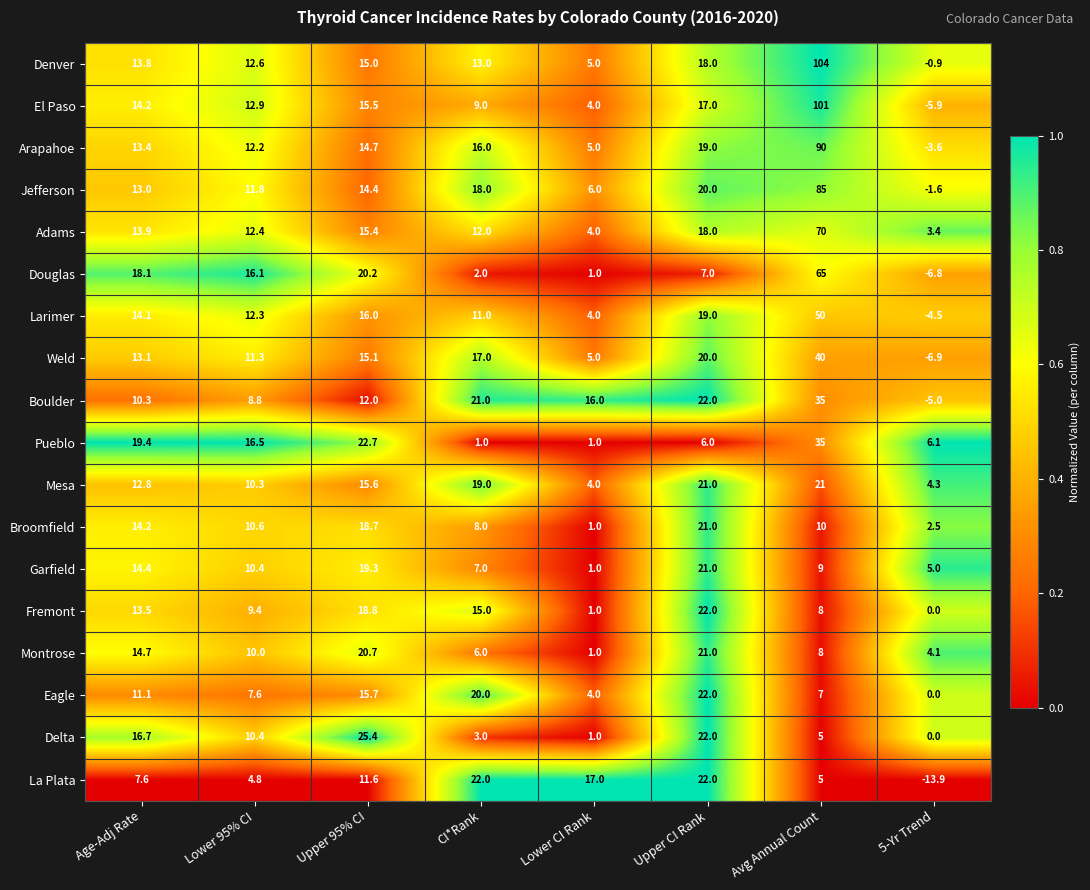

The value of Arapahoe at 5-Yr Trend is -6.3. True or false?

False